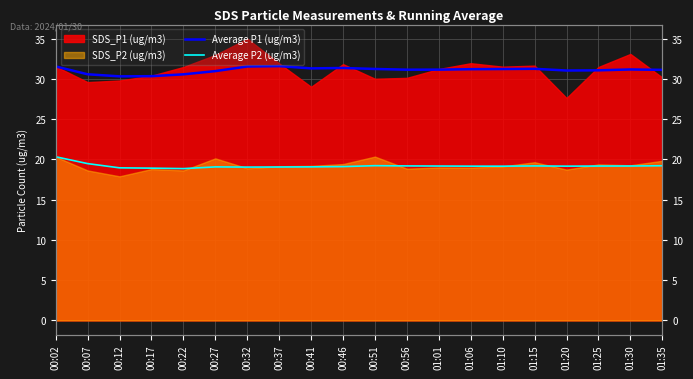

What is the average value of the Average P1 (ug/m3) series?

31.1